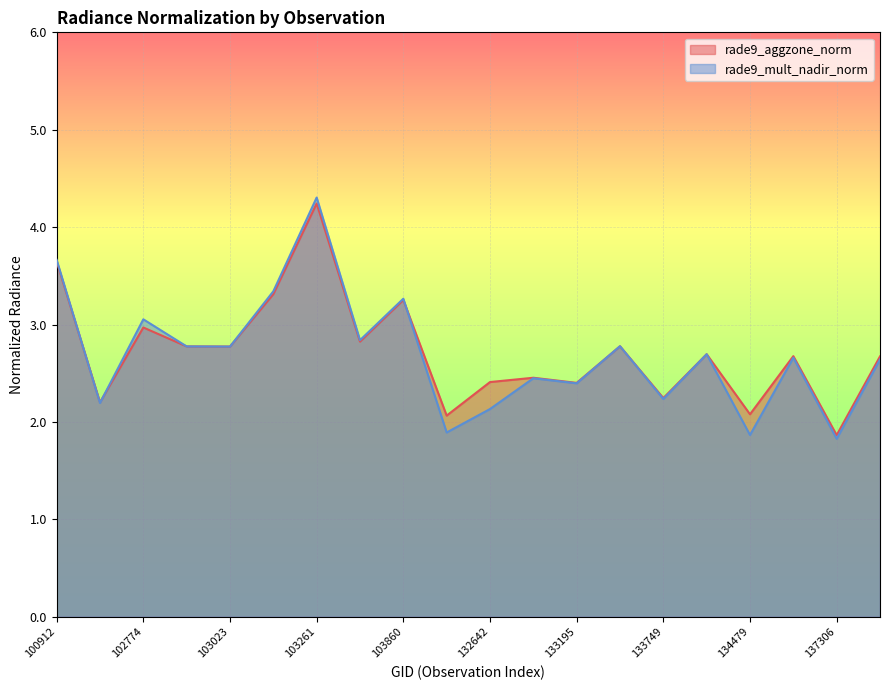

Reading right to left, list all the values displayed in this chart.

rade9_aggzone_norm: 2.7	1.9	2.7	2.1	2.7	2.2	2.8	2.4	2.5	2.4	2.1	3.3	2.8	4.2	3.3	2.8	2.8	3.0	2.2	3.6
rade9_mult_nadir_norm: 2.6	1.8	2.7	1.9	2.7	2.2	2.8	2.4	2.4	2.1	1.9	3.3	2.8	4.3	3.3	2.8	2.8	3.1	2.2	3.7